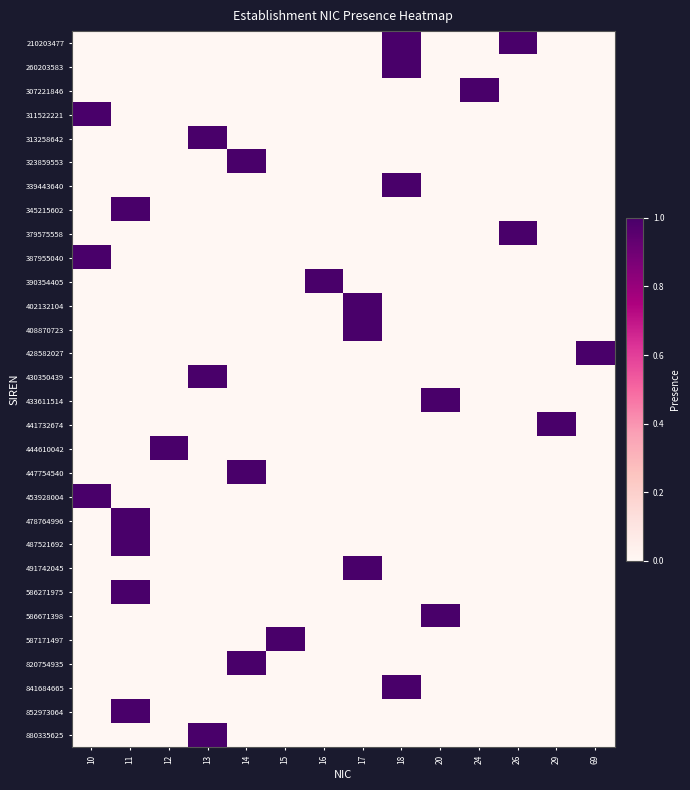

What is the difference between the maximum and minimum values in the 323859553 series?

1